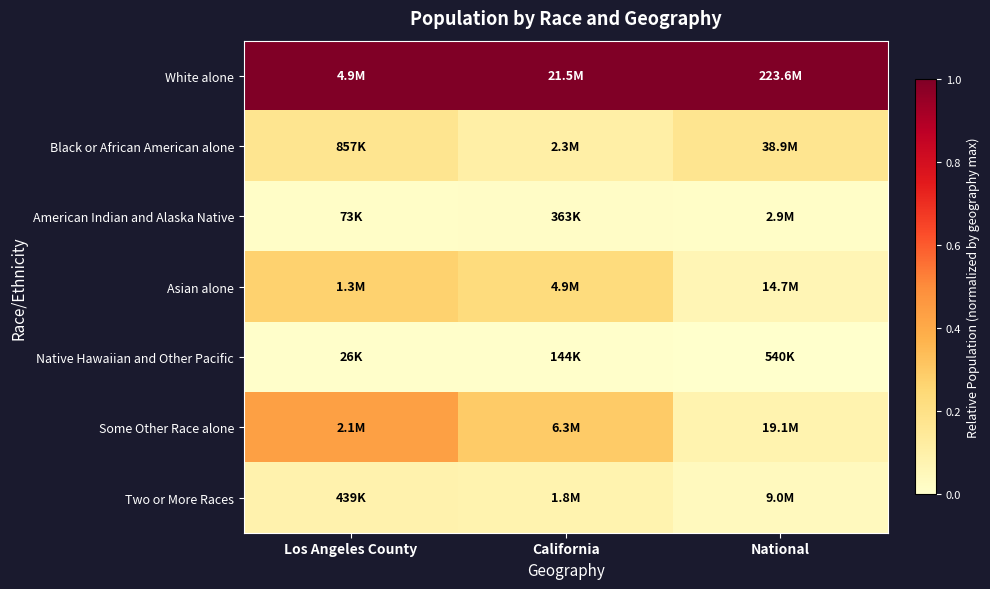

At which category does the chart reach its peak across all series?

Los Angeles County